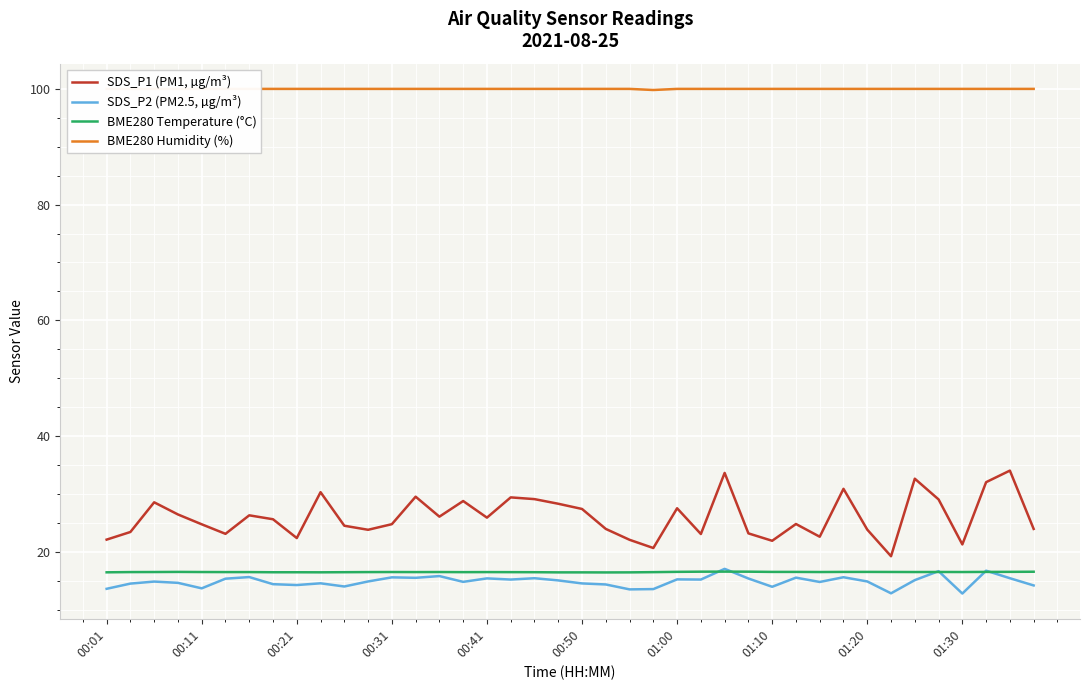

What is the total value across all series at 26?

167.2